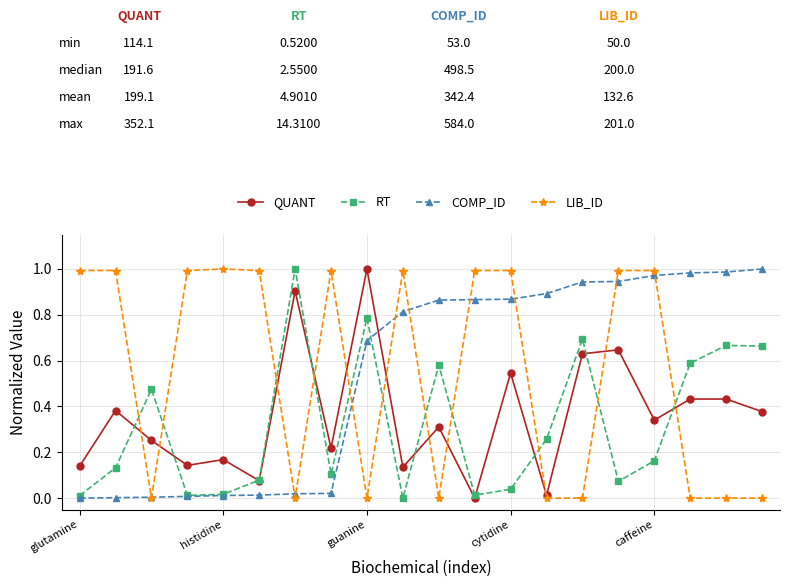

How many interior local valleys does the RT series have?

5